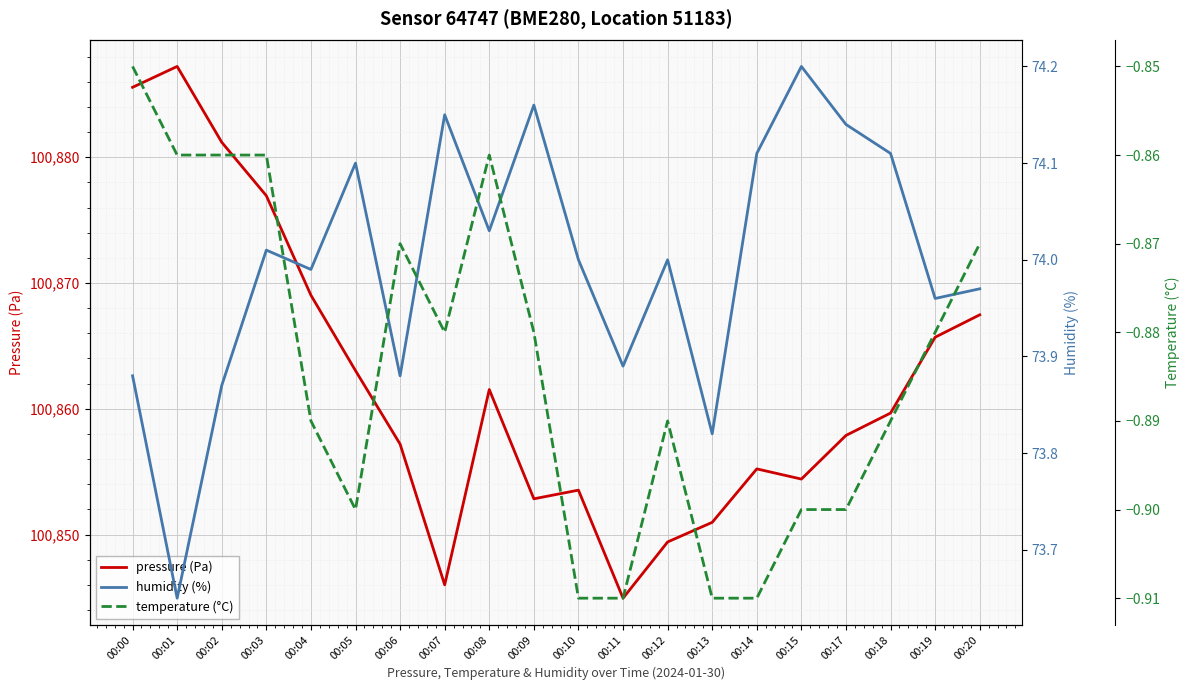

How many lines are shown in the chart?

3